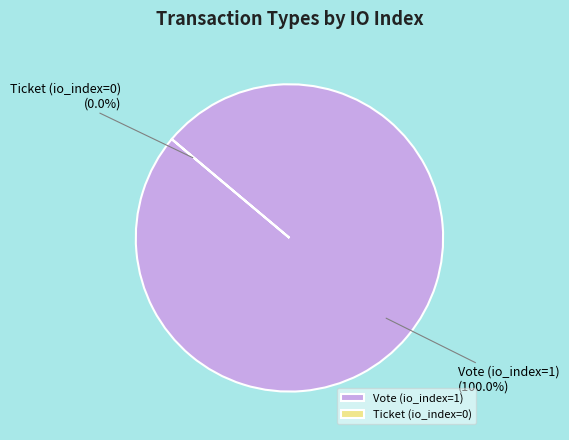

Combined, do Vote (io_index=1) and Ticket (io_index=0) account for over 50%?

Yes